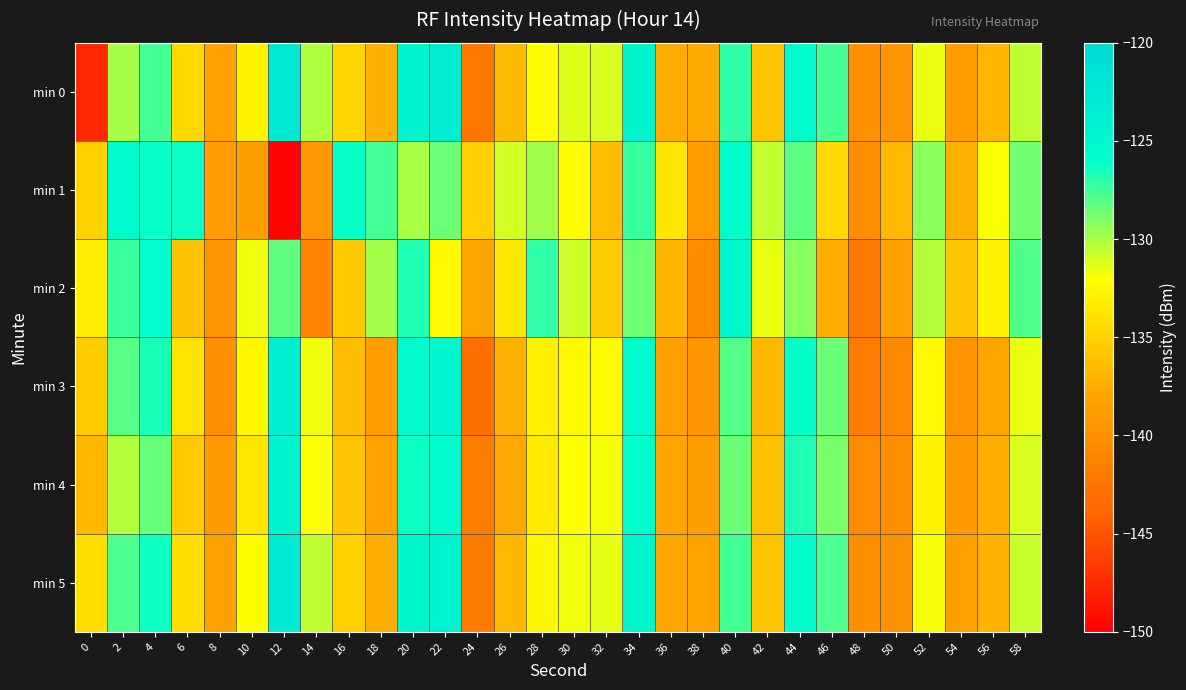

Count the number of categories in the chart.

30